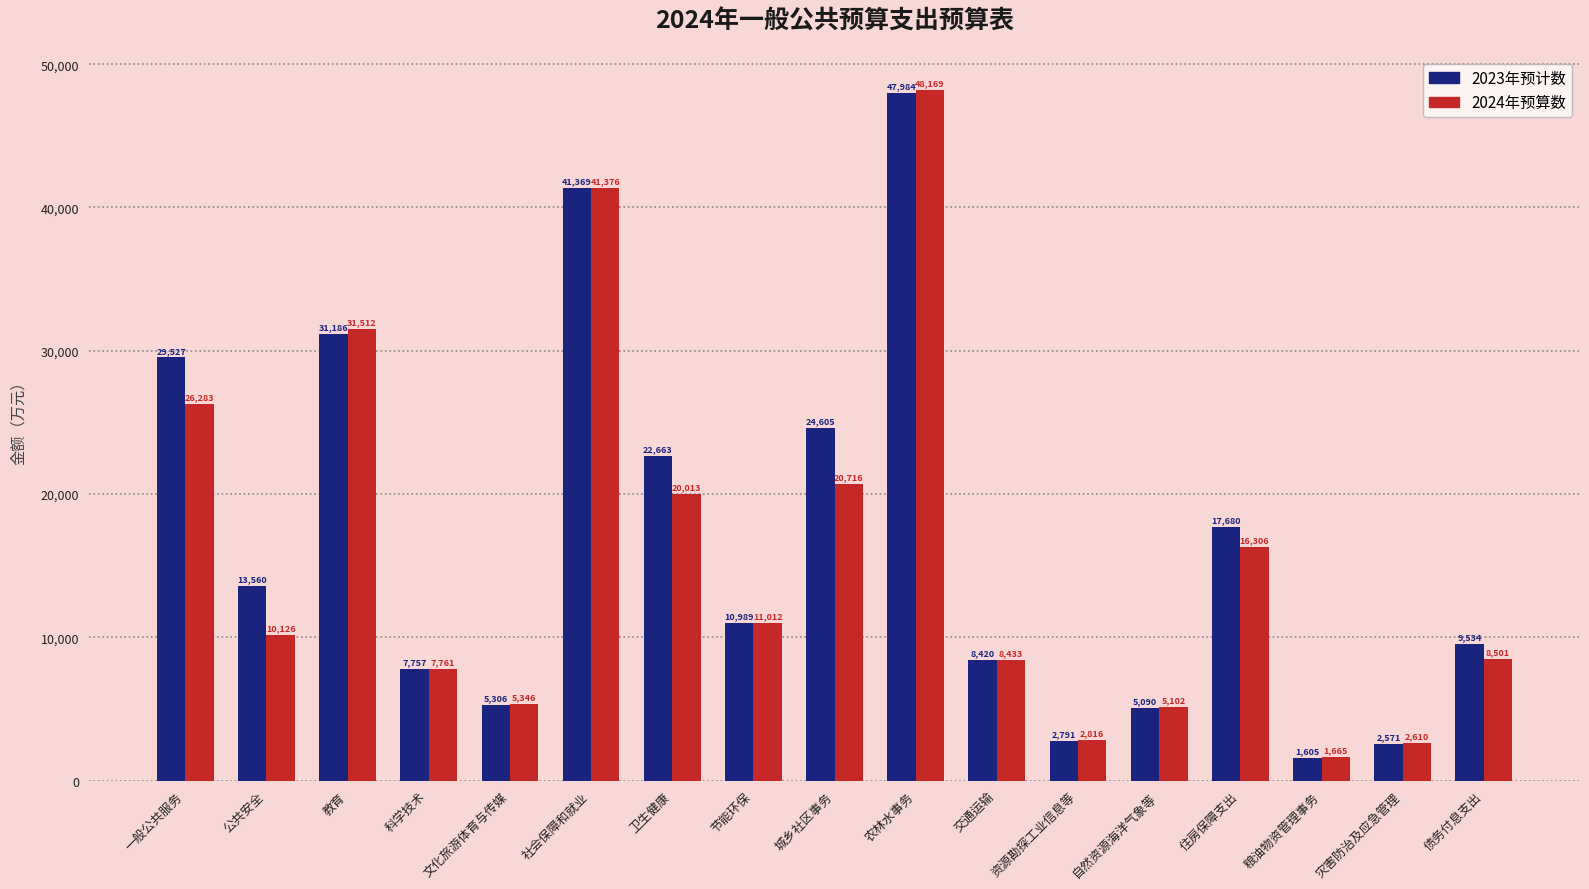

What is the spread (max minus min) of values at 城乡社区事务?

3889